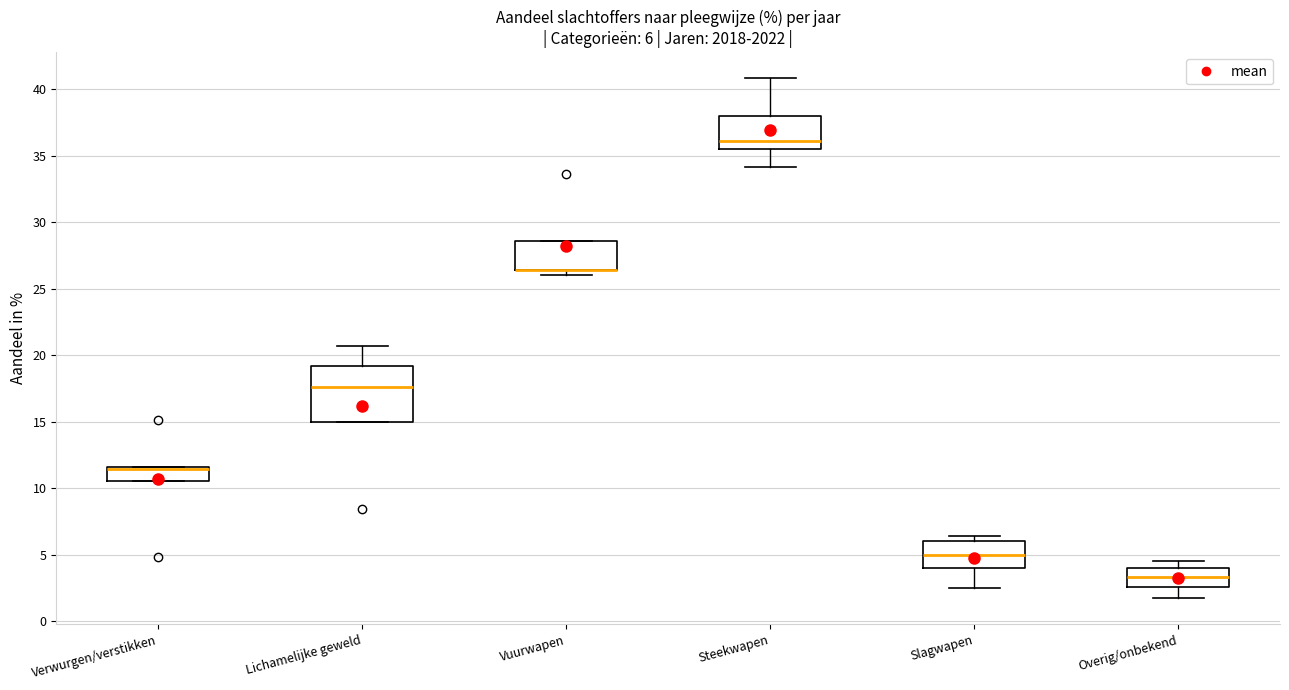

Comparing the boxes themselves (not the whiskers), which one is the tallest?

Lichamelijke geweld